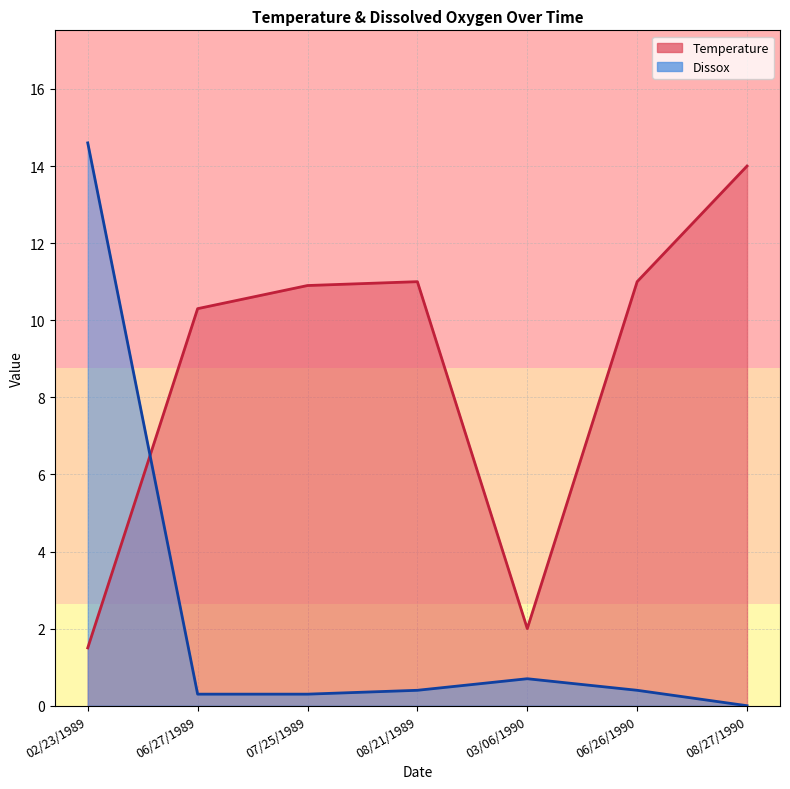

Is the value of Dissox at 03/06/1990 greater than the value of Temperature at 06/27/1989?

No